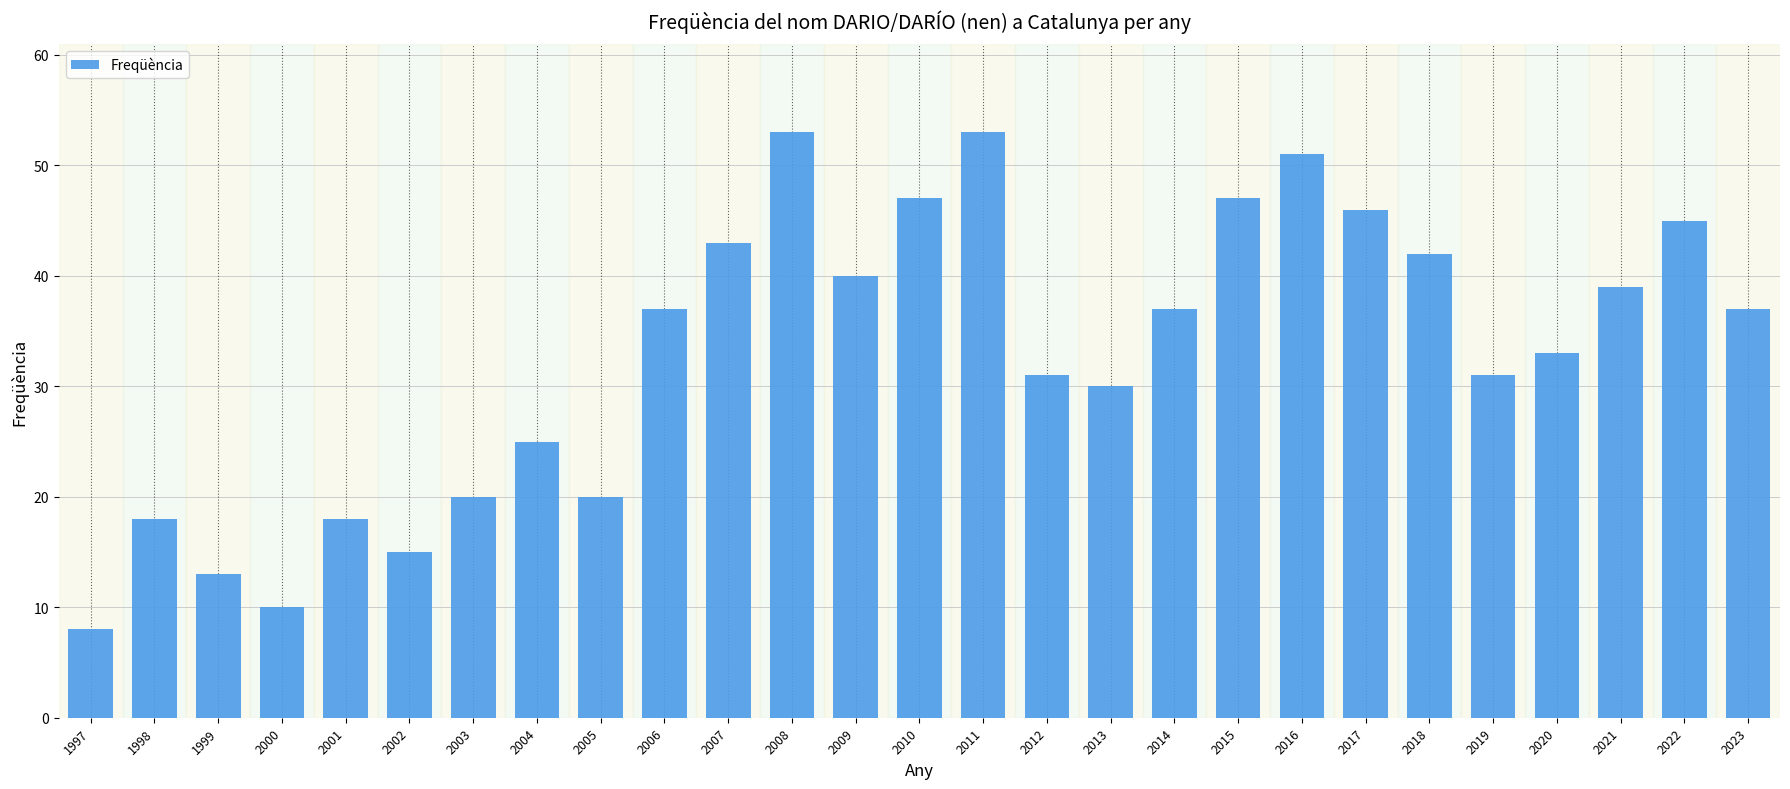

Reading right to left, list all the values displayed in this chart.

37	45	39	33	31	42	46	51	47	37	30	31	53	47	40	53	43	37	20	25	20	15	18	10	13	18	8